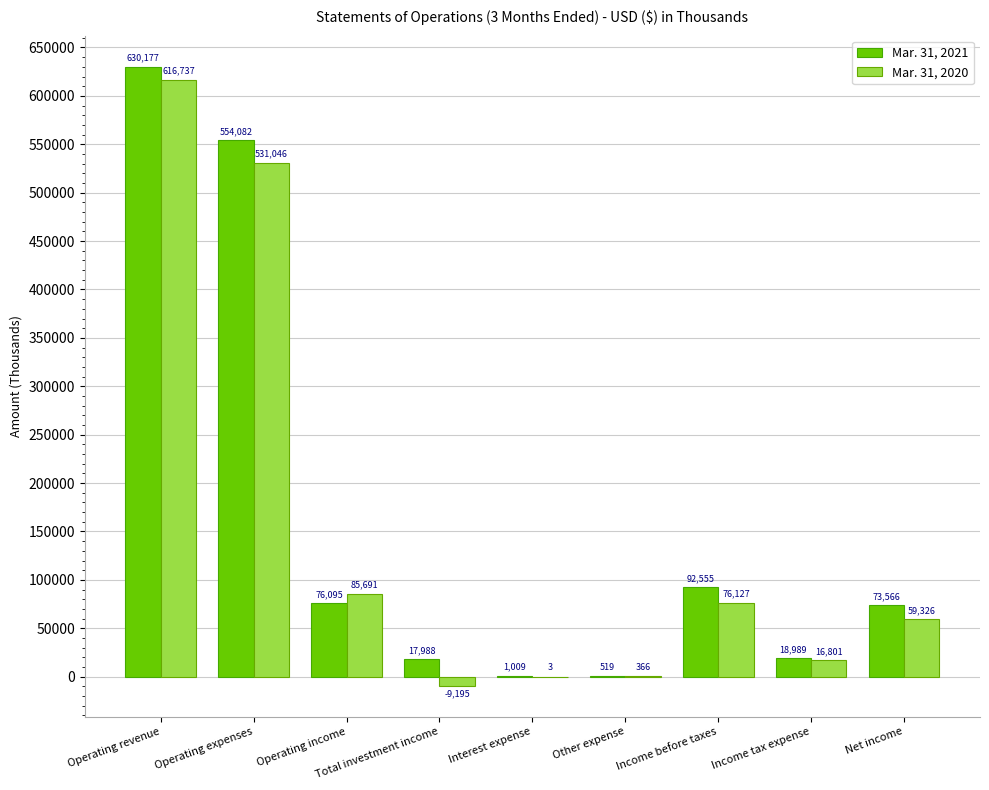

The Mar. 31, 2020 series shows 3 at Interest expense. True or false?

True